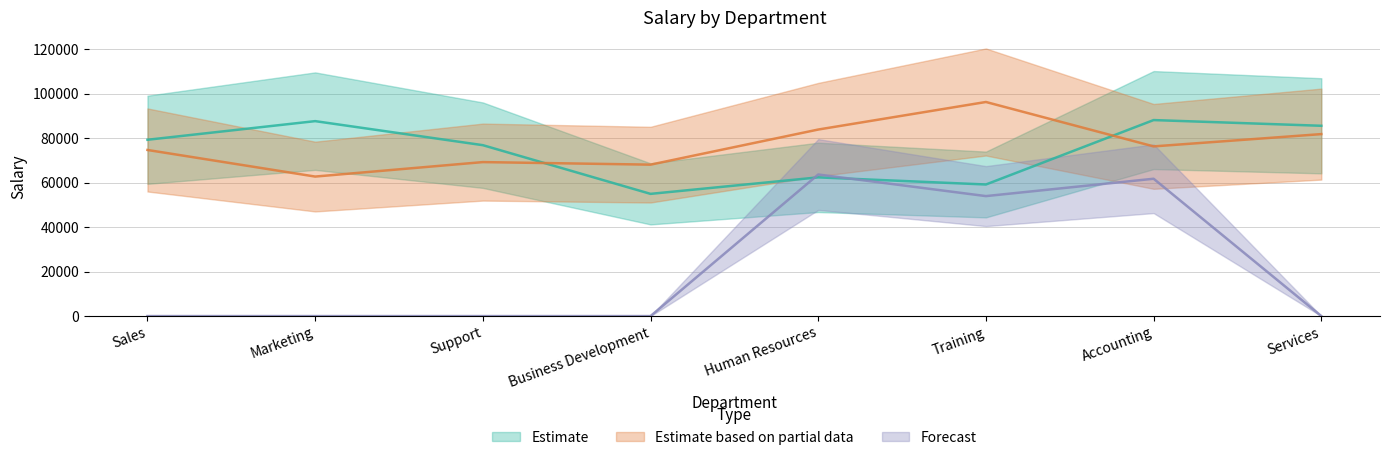

What is the value of the Estimate based on partial data point at the 5th from the left?

83838